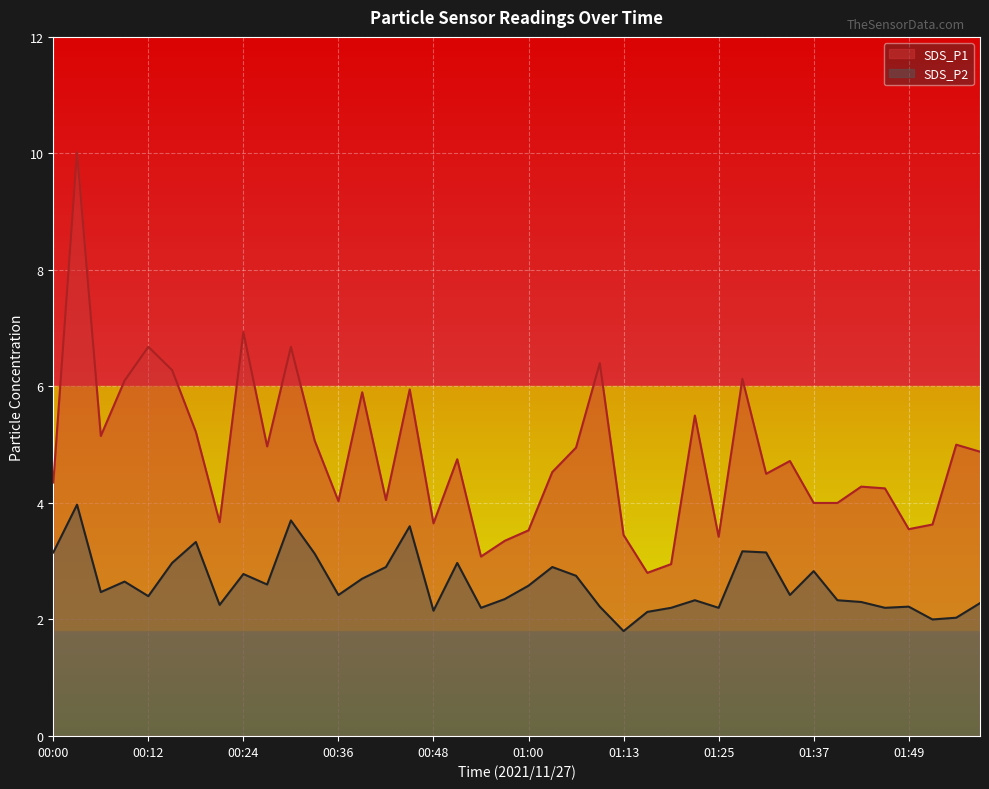

What is the sum of all SDS_P2 values?

104.7